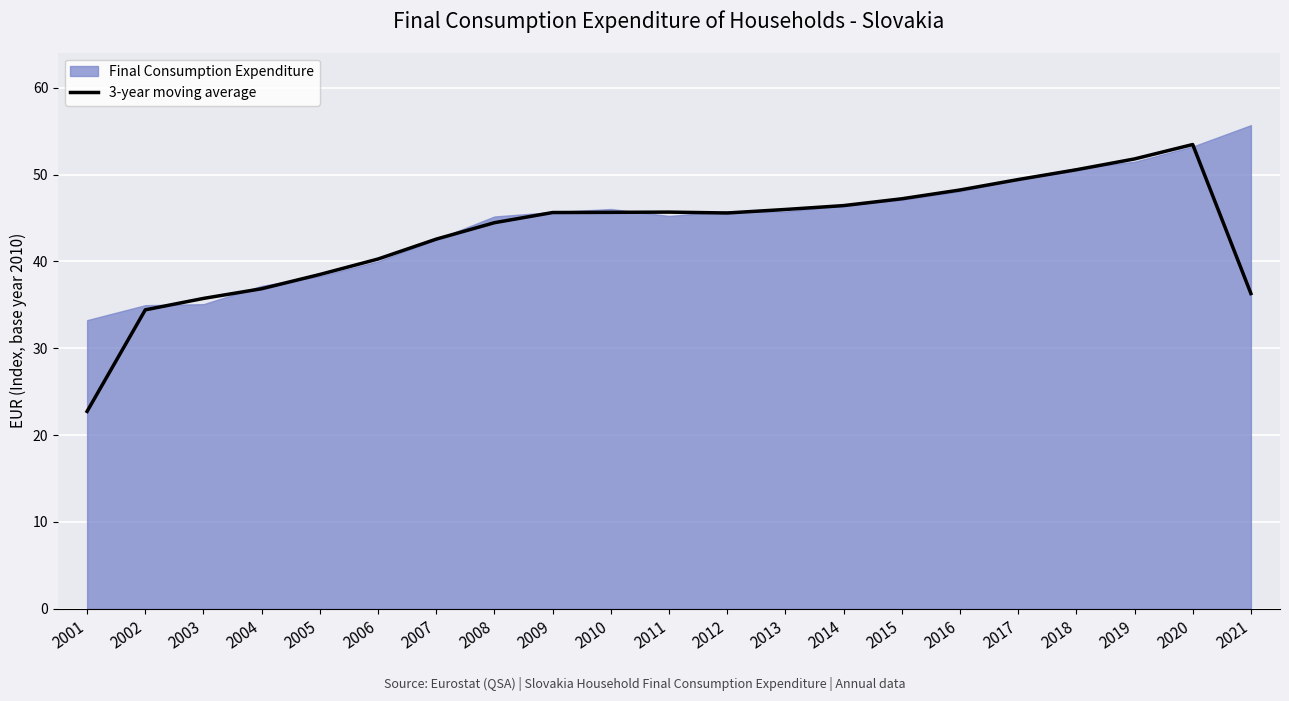

True or false: the data shows 42.6 at 2007.

True